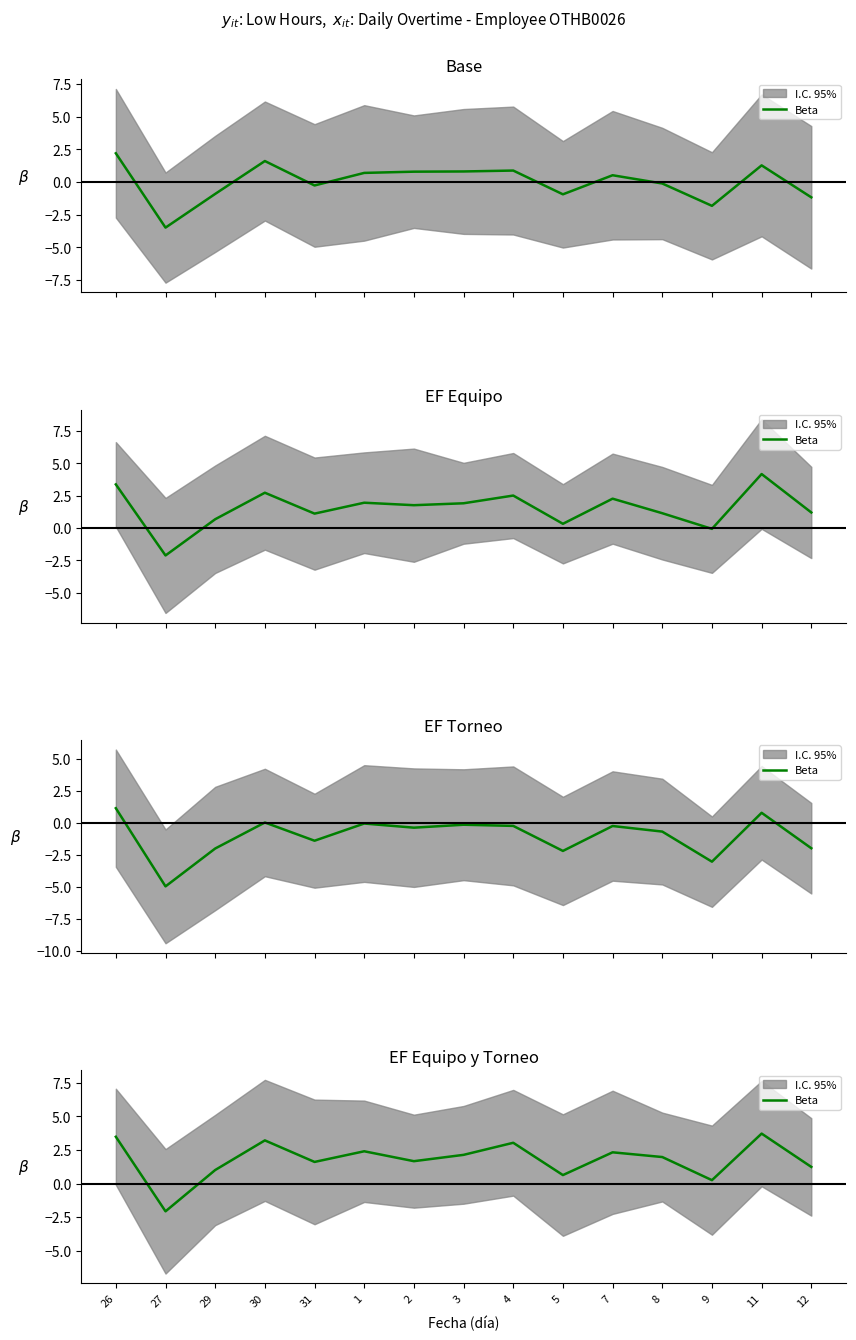

Is it true that the value at 26 is 3.5?

True